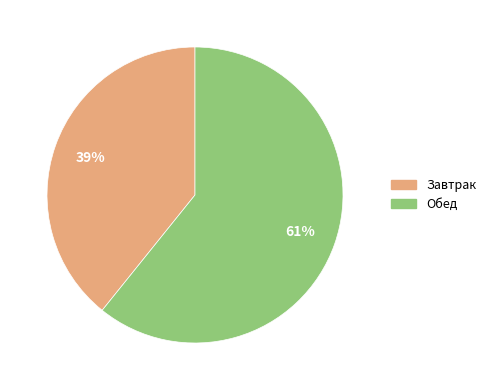

The Завтрак slice represents 31% of the pie. True or false?

False